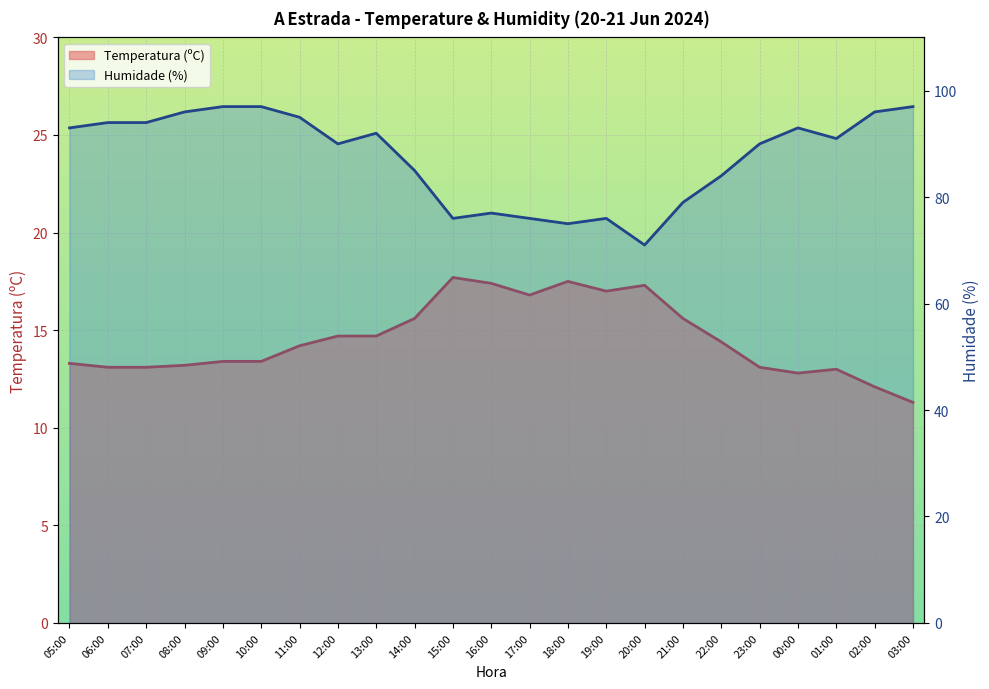

True or false: Temperatura (ºC) has a value of 3.5 at 06:00.

False